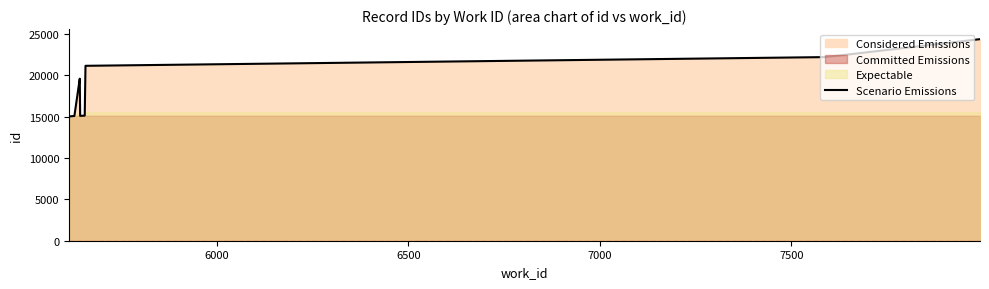

Reading left to right, what are all the values shown in this chart?

15004	15011	15071	19566	19569	15081	15108	21128	22180	24347